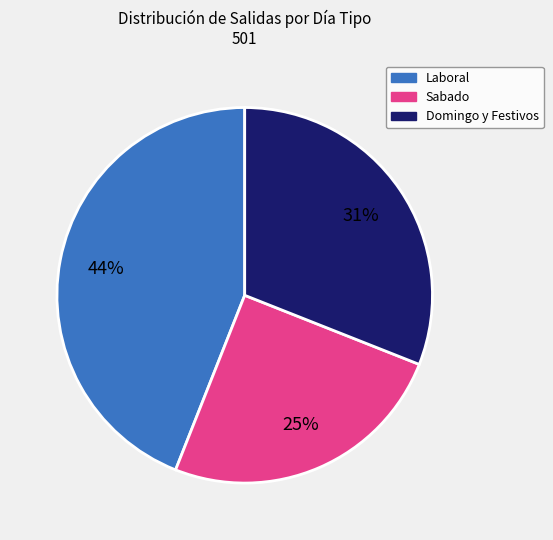

How many slices are in this pie chart?

3